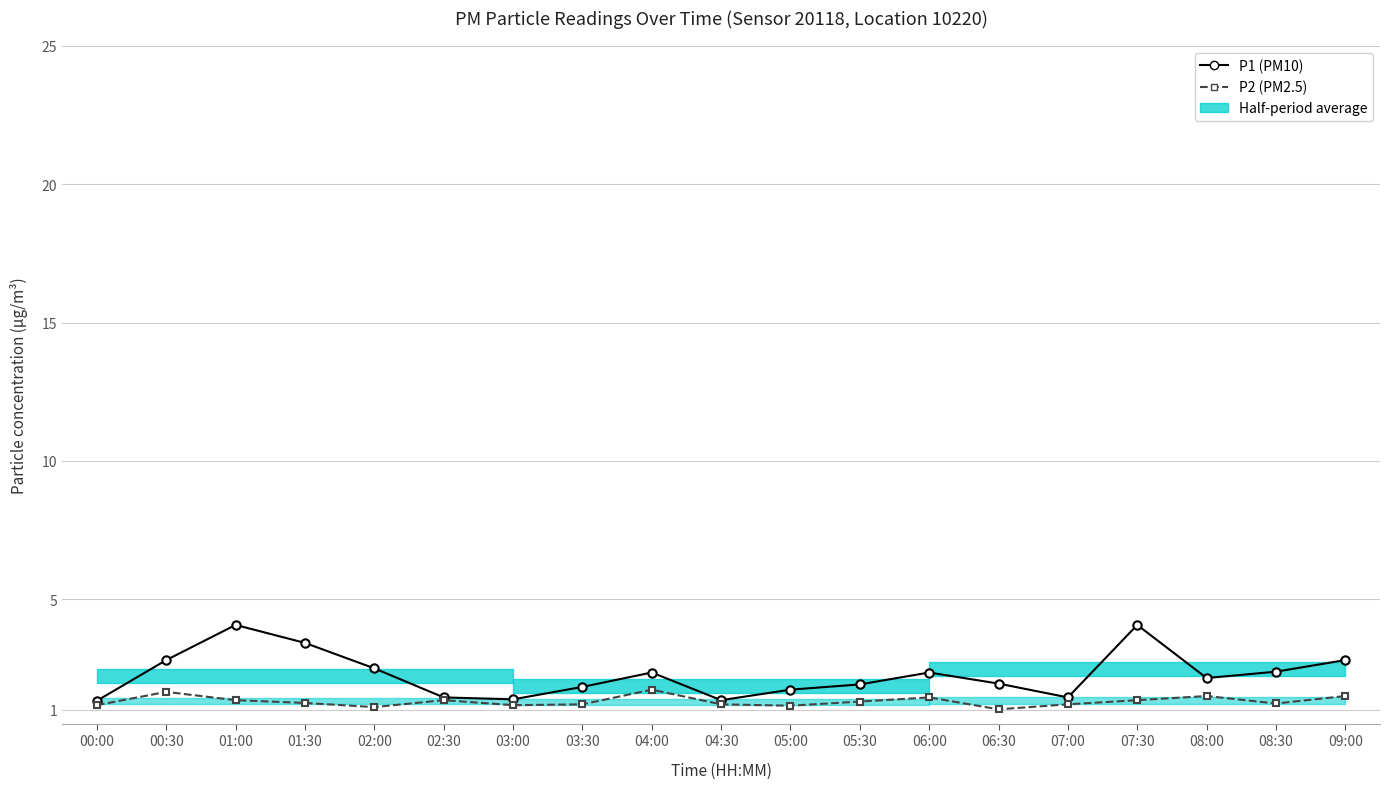

What is the approximate value of P2 (PM2.5) at 09:00?

1.5